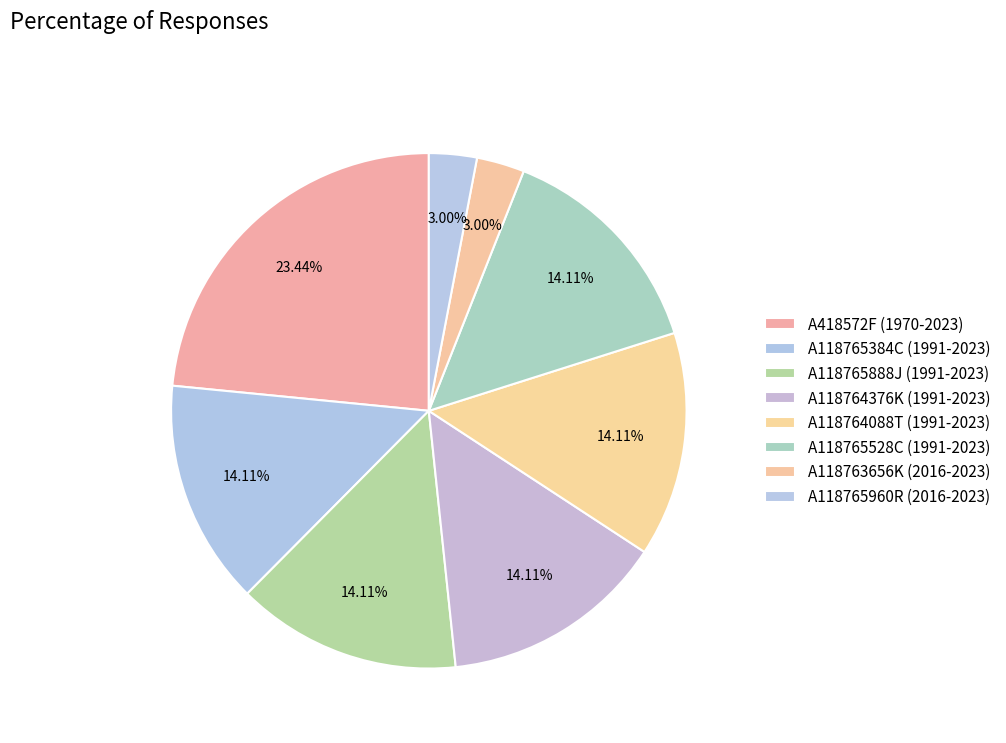

How many segments does this pie chart have?

8